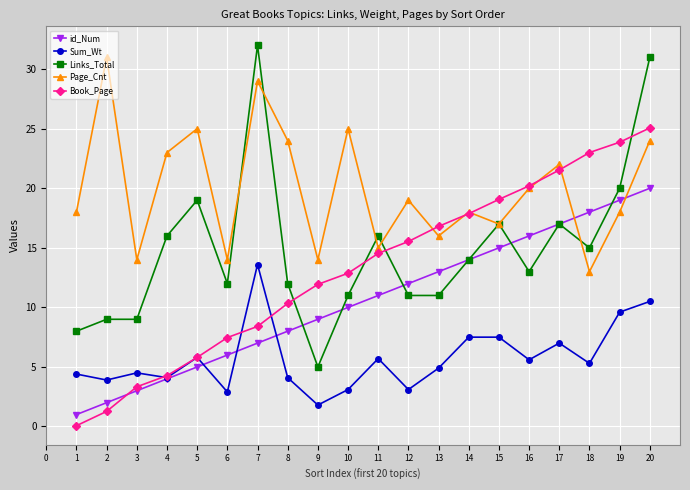

Rank the series by their maximum value, from lowest to highest.

Sum_Wt, id_Num, Book_Page, Page_Cnt, Links_Total